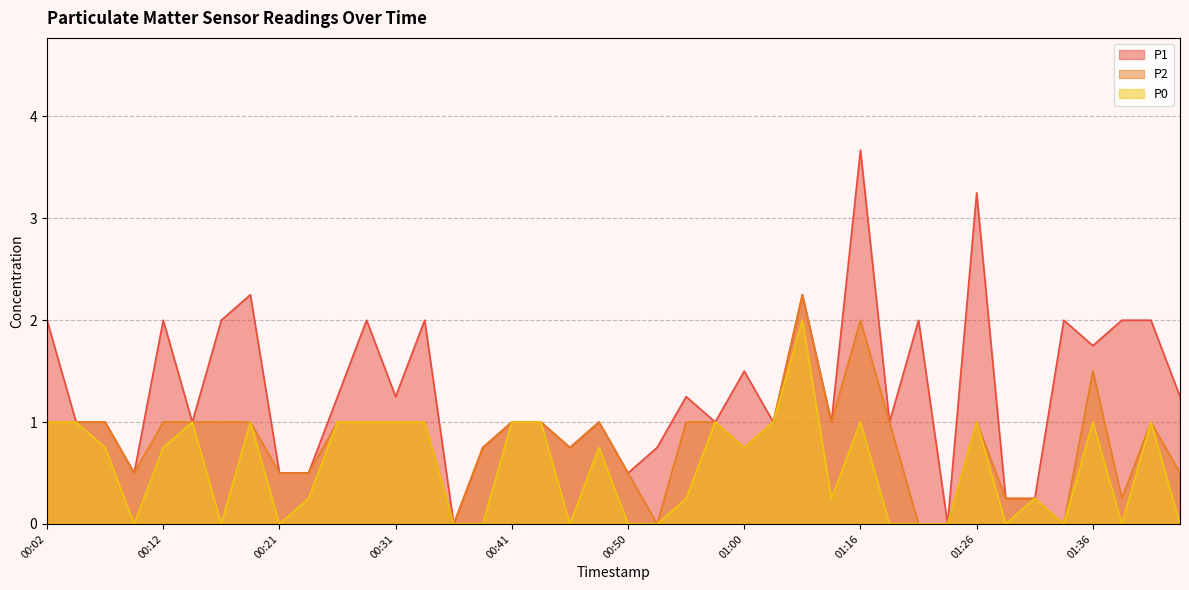

What is the label of the 10th point from the right?

01:21